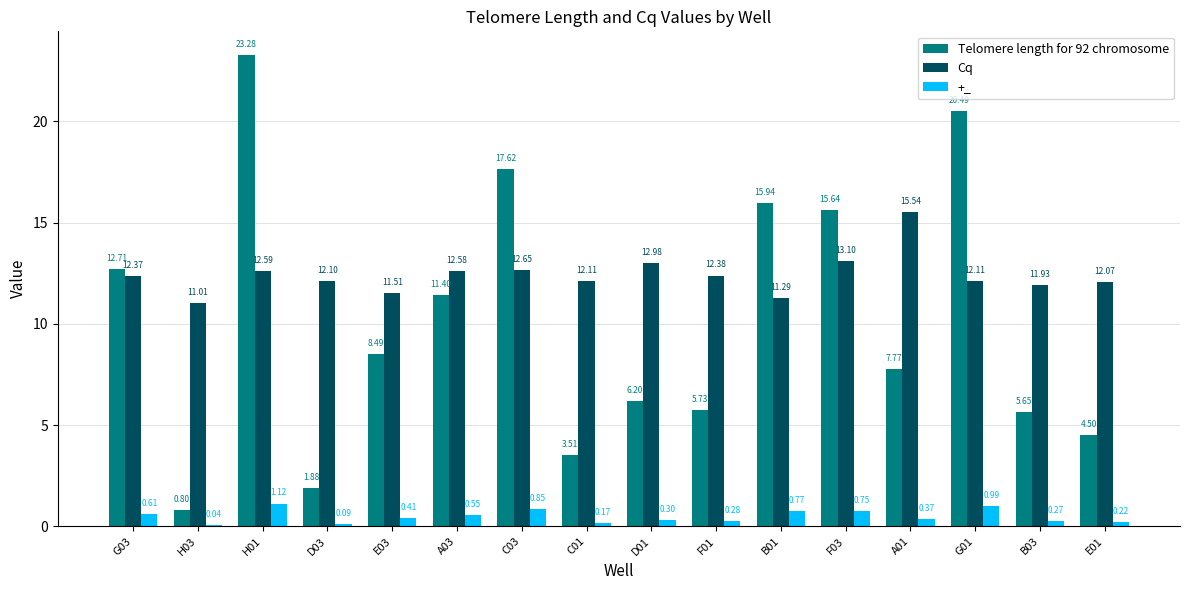

What is the total value across all series at B03?

17.9